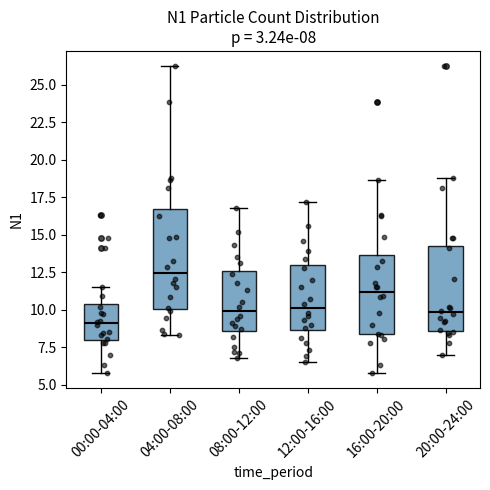

Which box has the lowest median line?

00:00-04:00